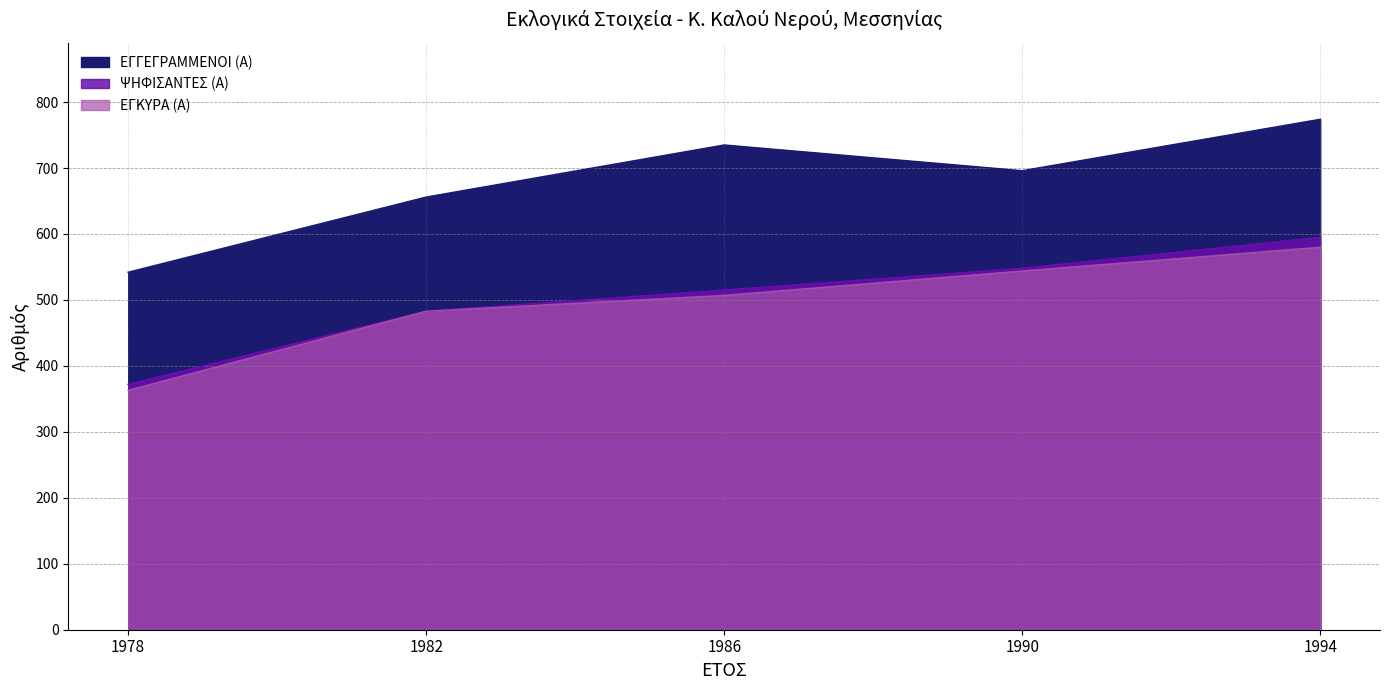

At 1994, list the series in order from largest to smallest.

ΕΓΓΕΓΡΑΜΜΕΝΟΙ (Α), ΨΗΦΙΣΑΝΤΕΣ (Α), ΕΓΚΥΡΑ (Α)